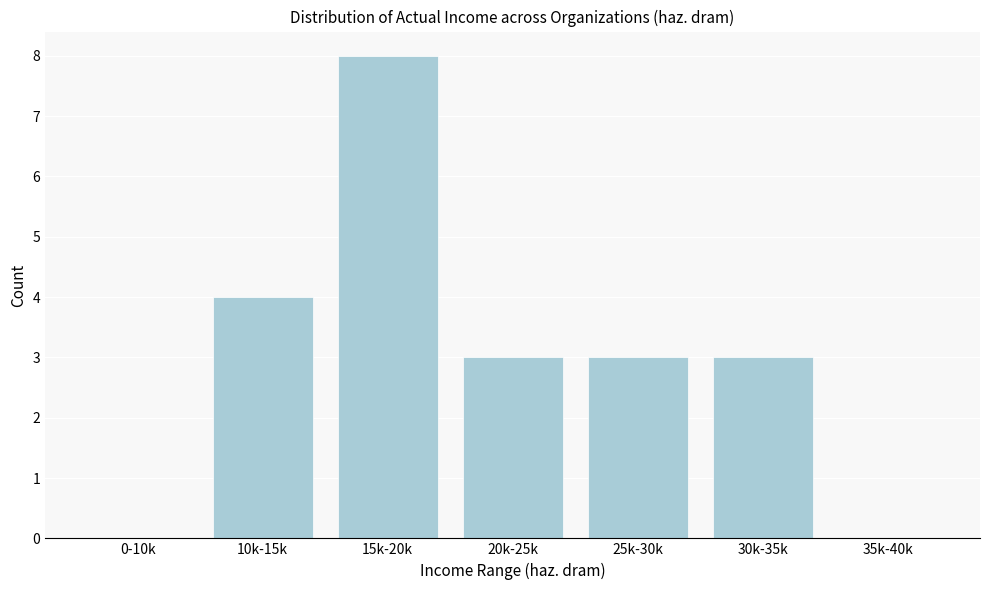

Reading right to left, what are all the values shown in this chart?

35k-40k=0	30k-35k=3	25k-30k=3	20k-25k=3	15k-20k=8	10k-15k=4	0-10k=0